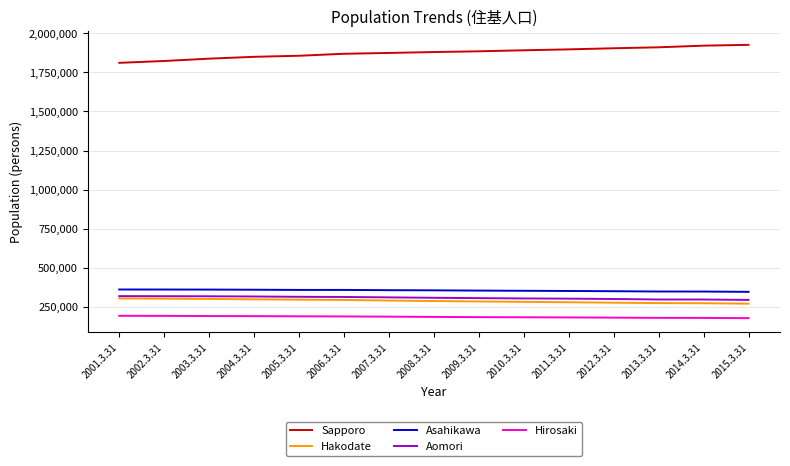

What value does the Hakodate series have at 2002.3.31, to the nearest 10?

302780